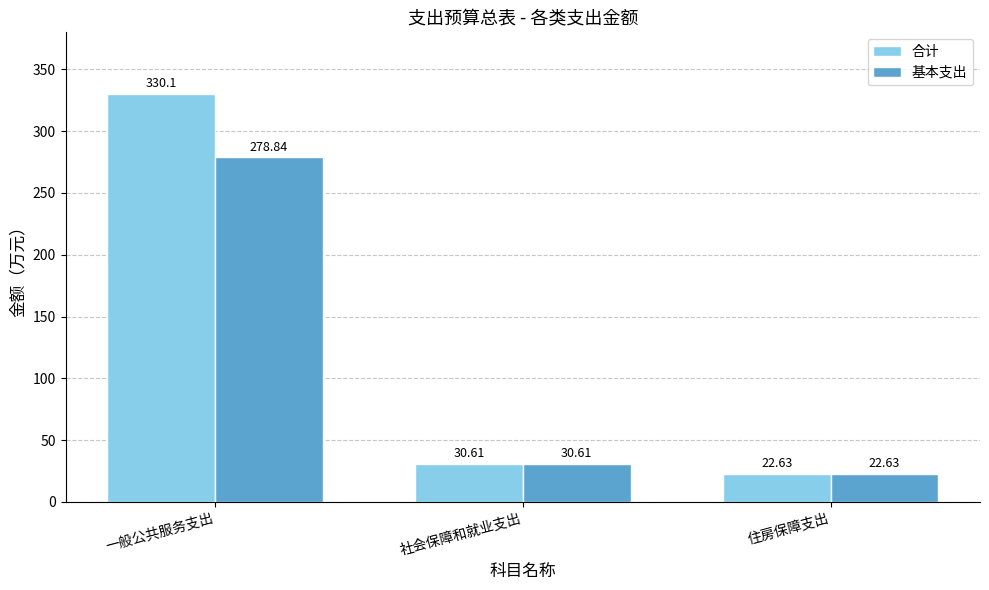

What is the sum of all 合计 values?

383.3